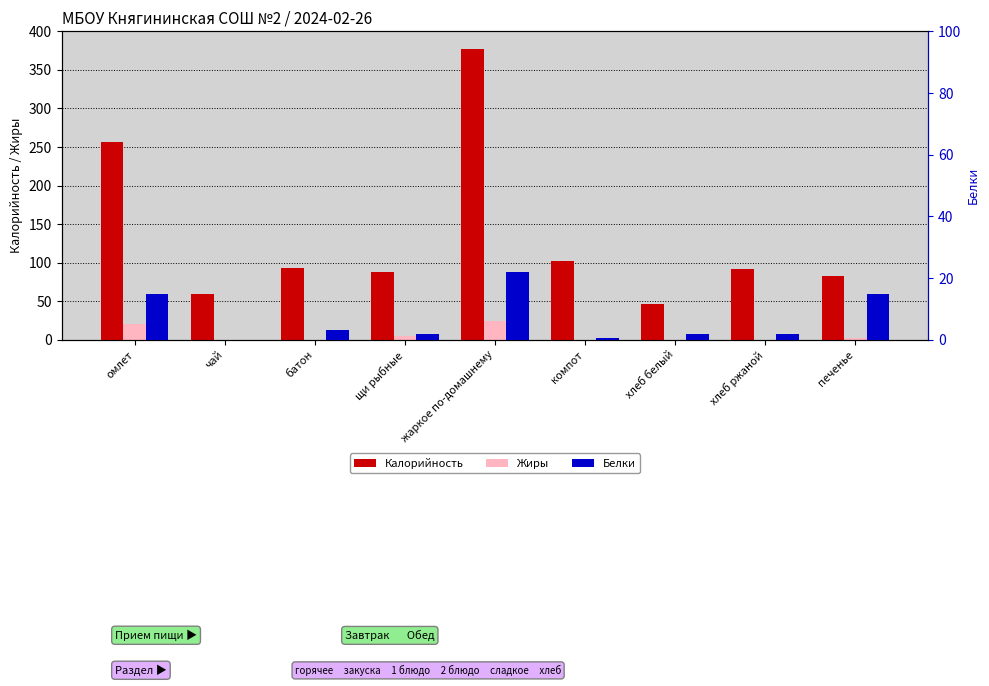

Rank the categories by Жиры value from highest to lowest.

жаркое по-домашнему, омлет, щи рыбные, печенье, батон, компот, чай, хлеб белый, хлеб ржаной